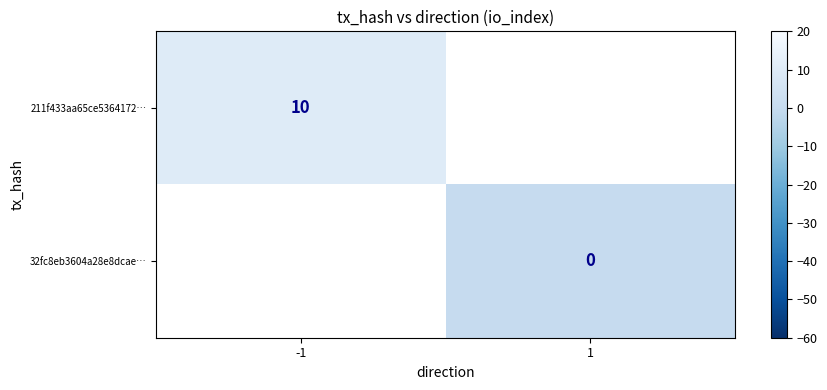

True or false: 211f433aa65ce5364172… has a value of 10 at -1.

True